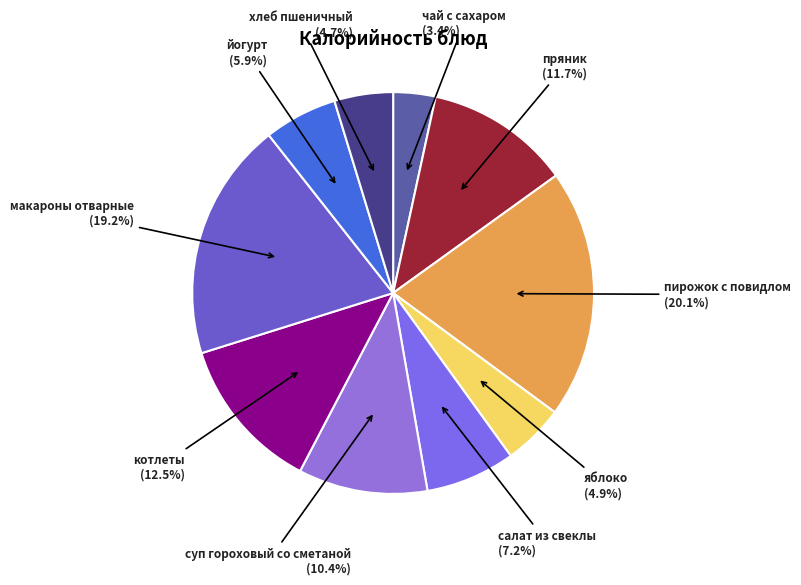

To the nearest percent, what percentage of the pie is хлеб пшеничный?

5%